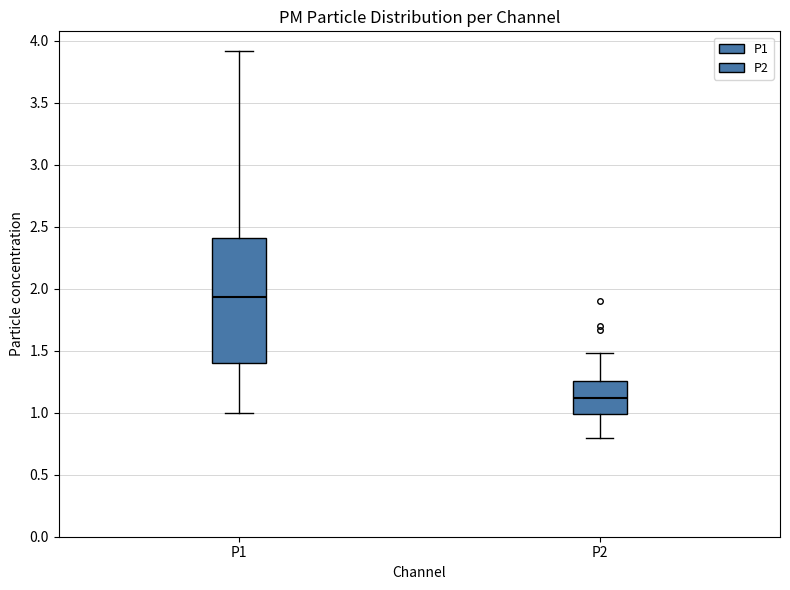

Which box has the lowest median line?

P2